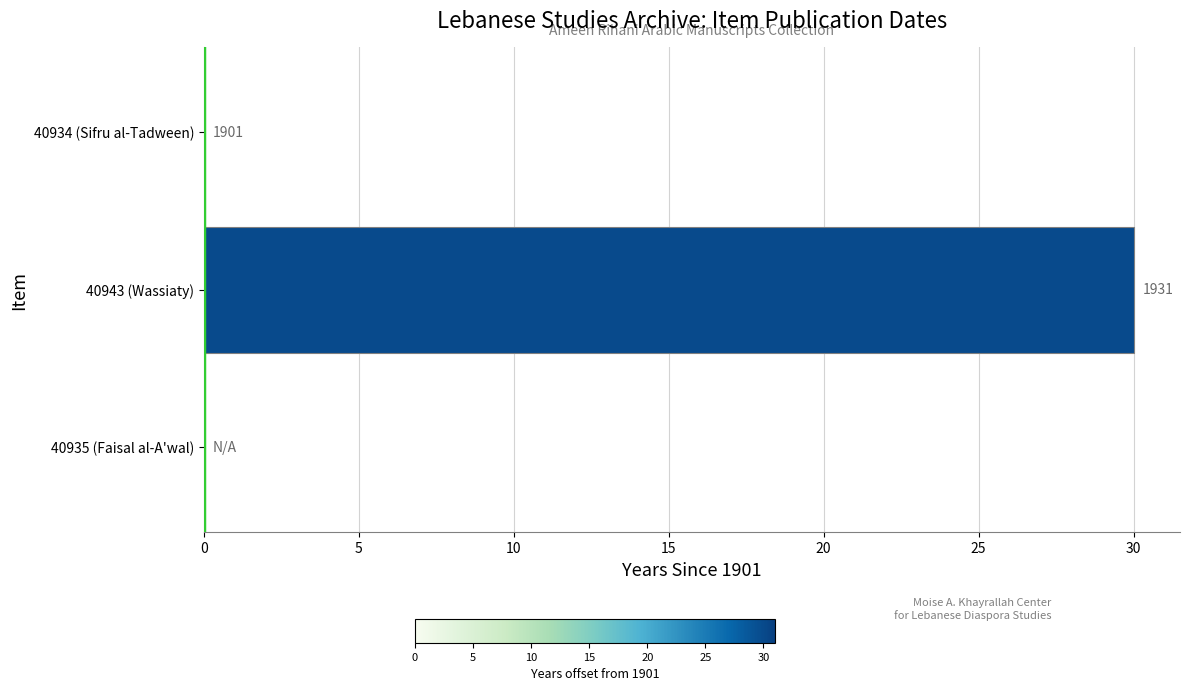

Count the number of values greater than 0.

1